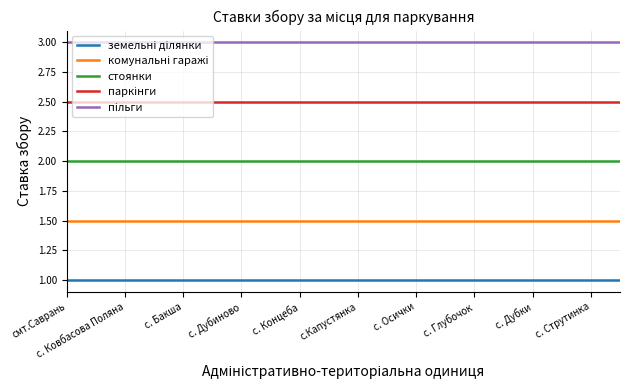

What is the smallest value displayed?

1.0